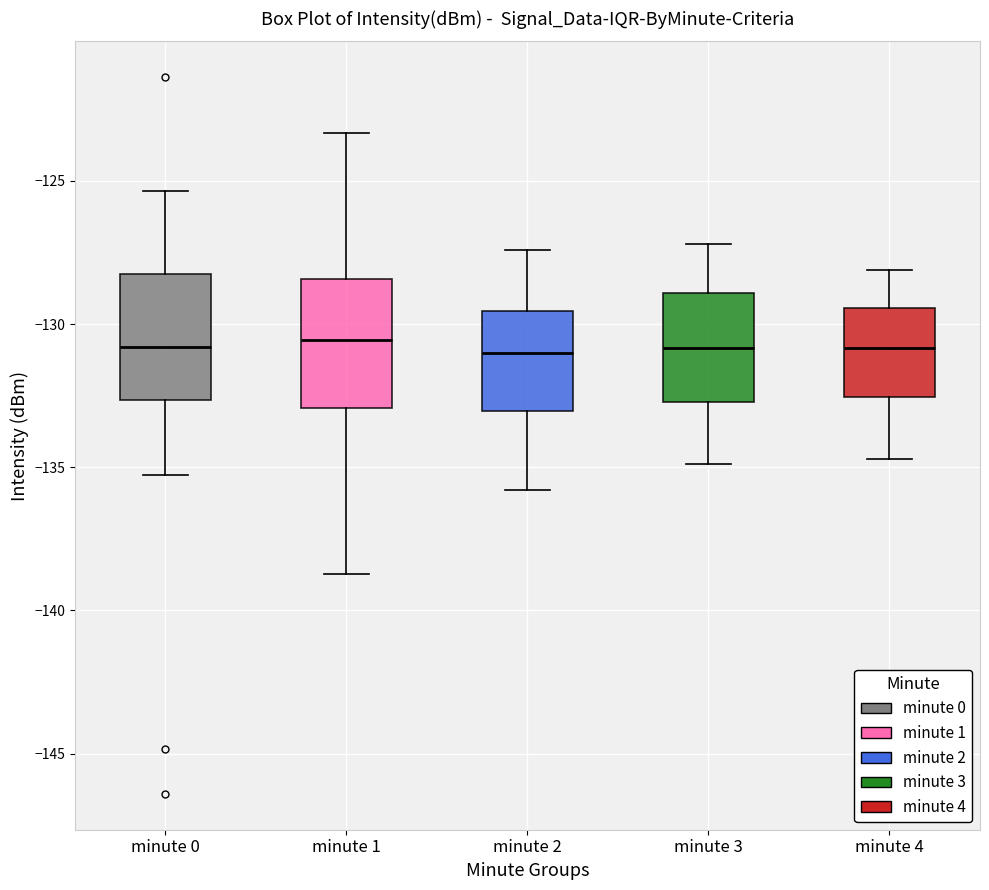

Where does the lower whisker of the box for minute 3 end on the y-axis? The values are not printed on the chart, so give them approximately, as read against the axis.

-135.0